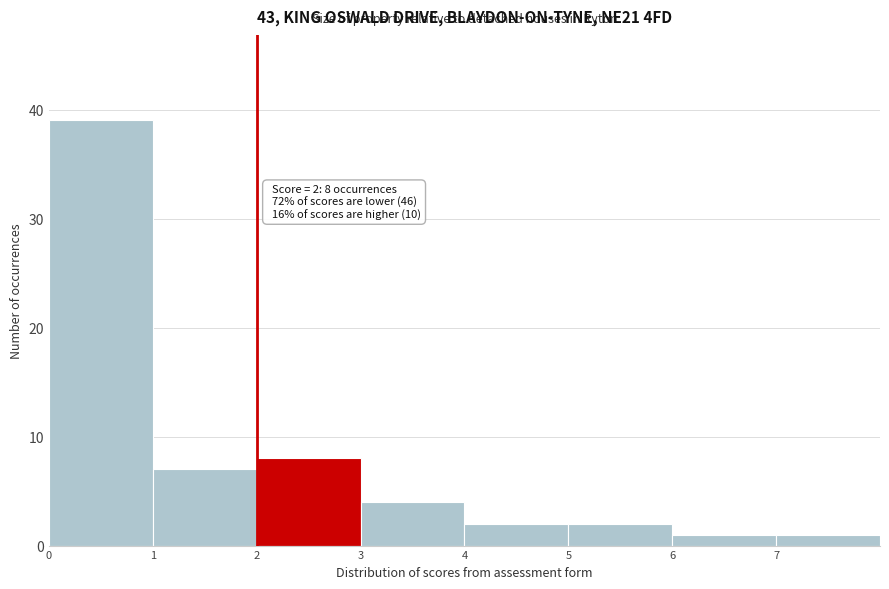

Which range on the x-axis has the tallest bar?

0 to 1